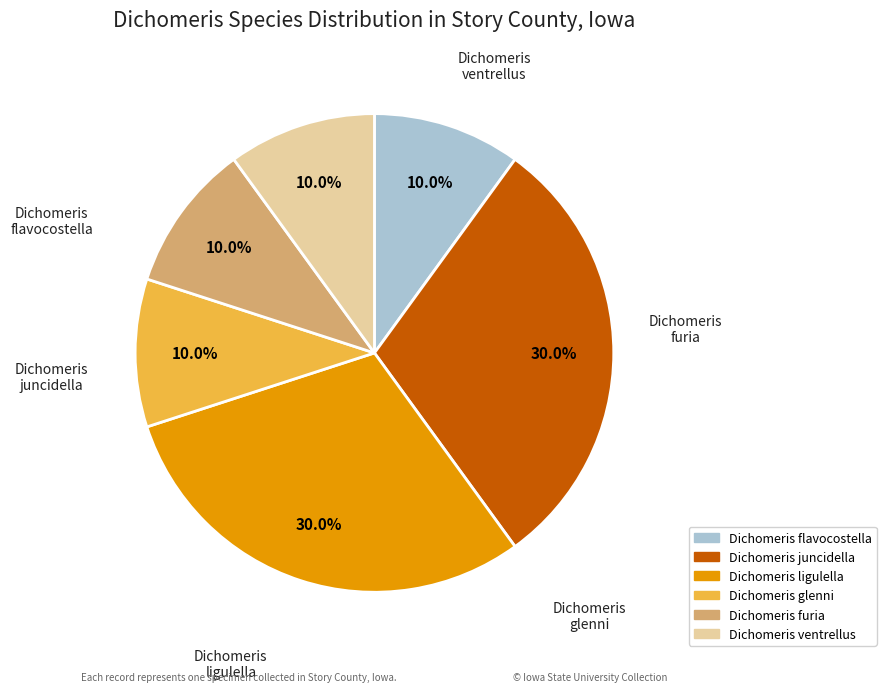

Does any single category account for the majority?

No